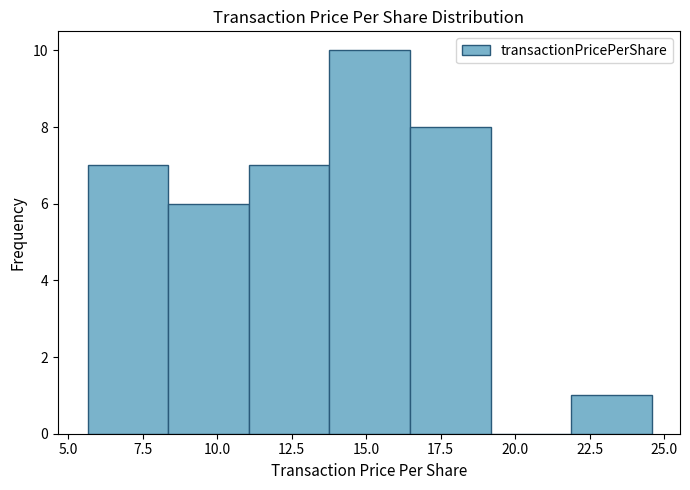

Which range on the x-axis has the tallest bar?

14.0 to 16.5